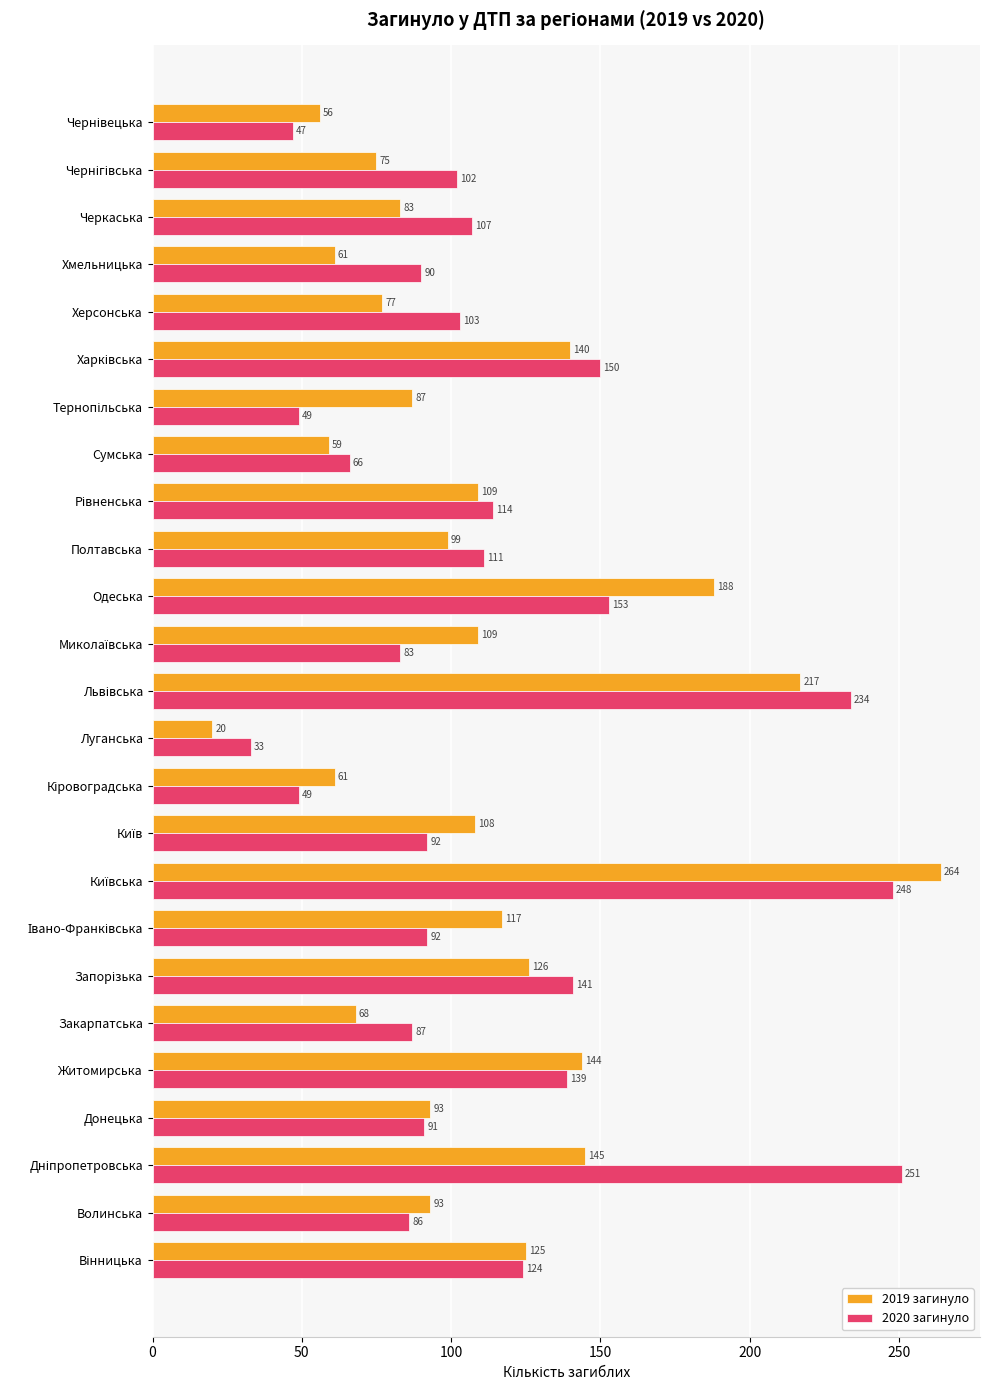

What is the difference between the second highest and second lowest values in the 2019 загинуло series?

161